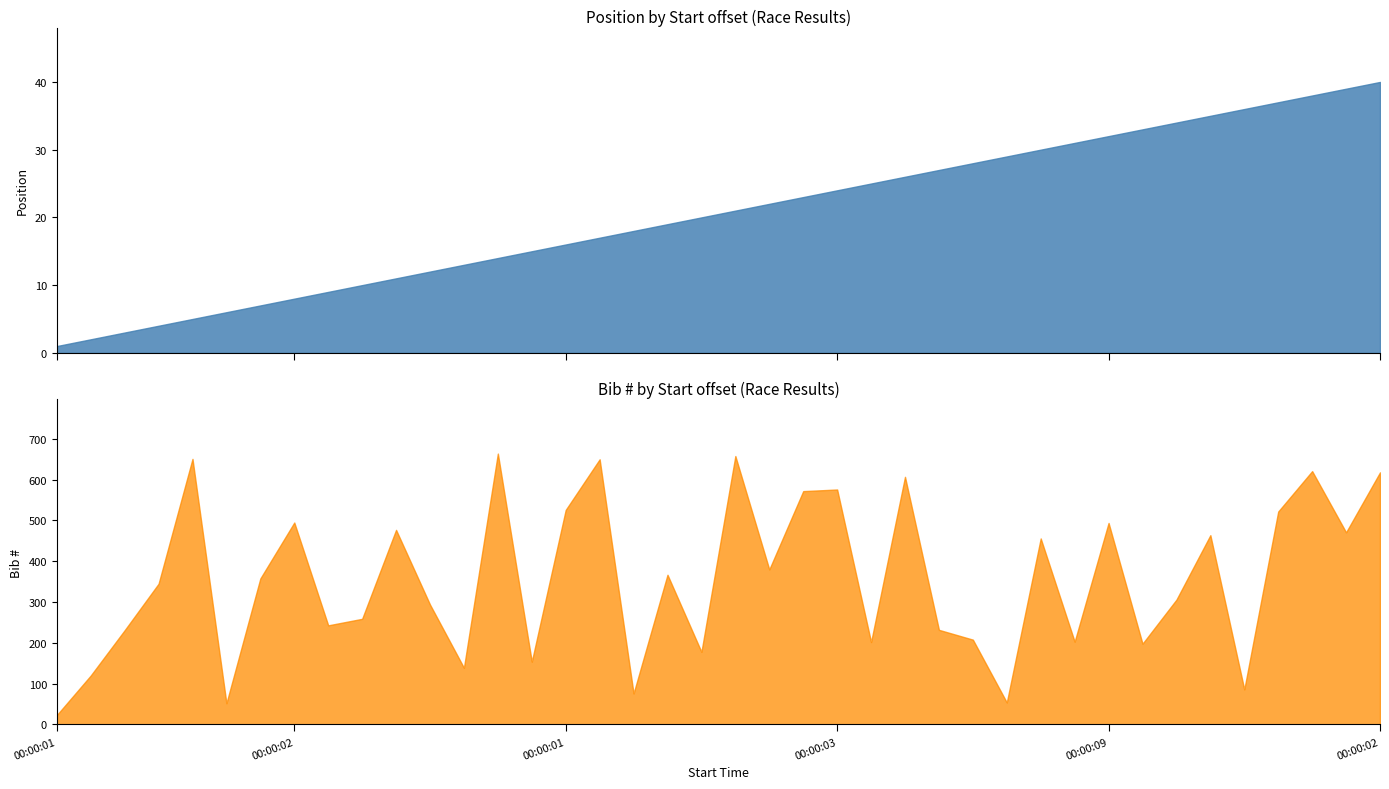

Which has a higher value, 00:00:03 or 00:00:09?

00:00:09